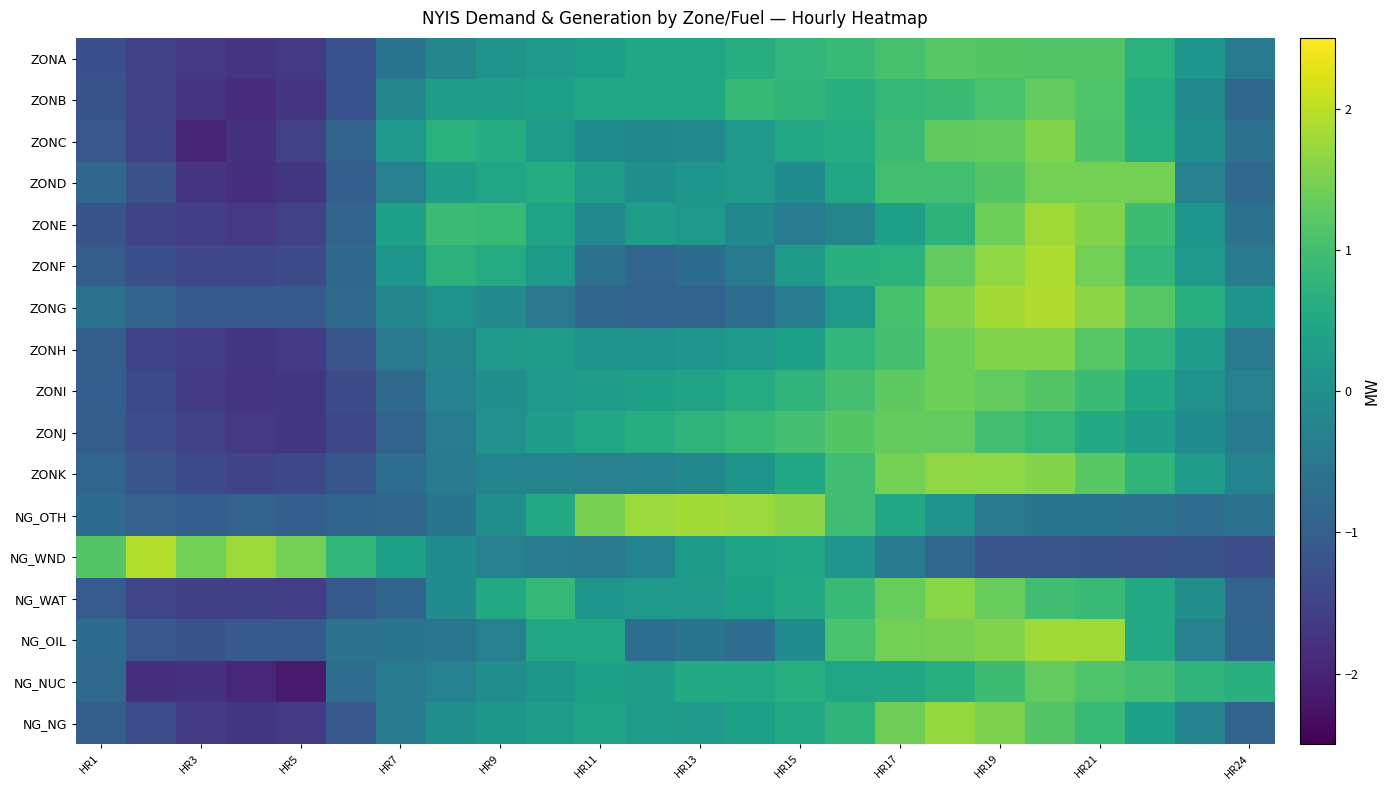

At which category is the sum across all series the highest?

19